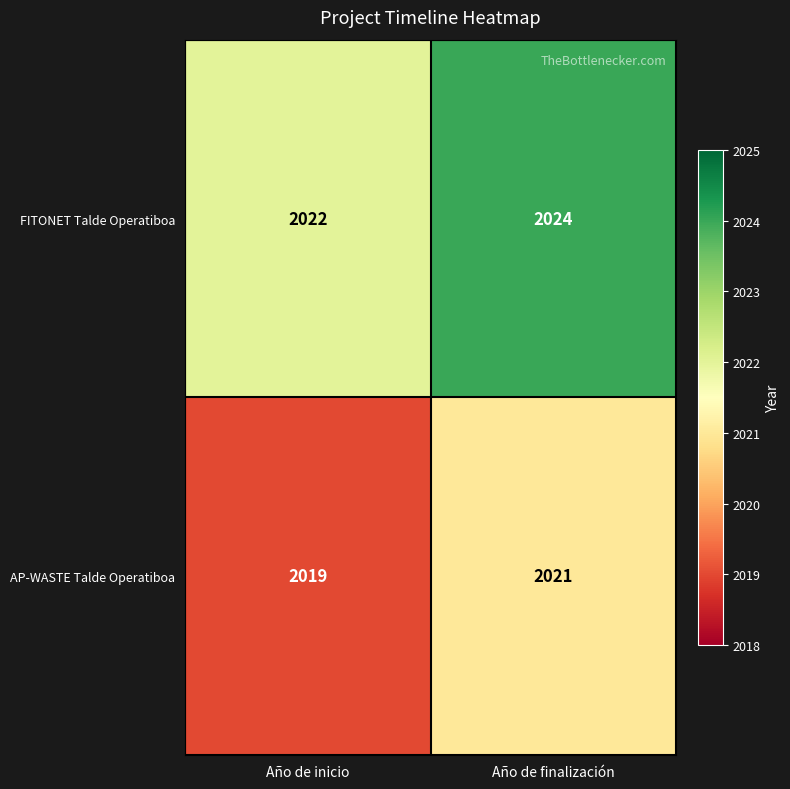

True or false: AP-WASTE Talde Operatiboa has a value of 3571 at Año de inicio.

False